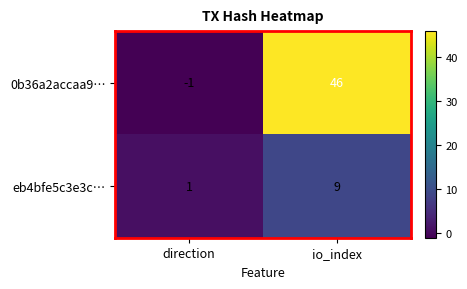

Reading right to left, transcribe all the data shown in this chart.

0b36a2accaa9…: 46	-1
eb4bfe5c3e3c…: 9	1